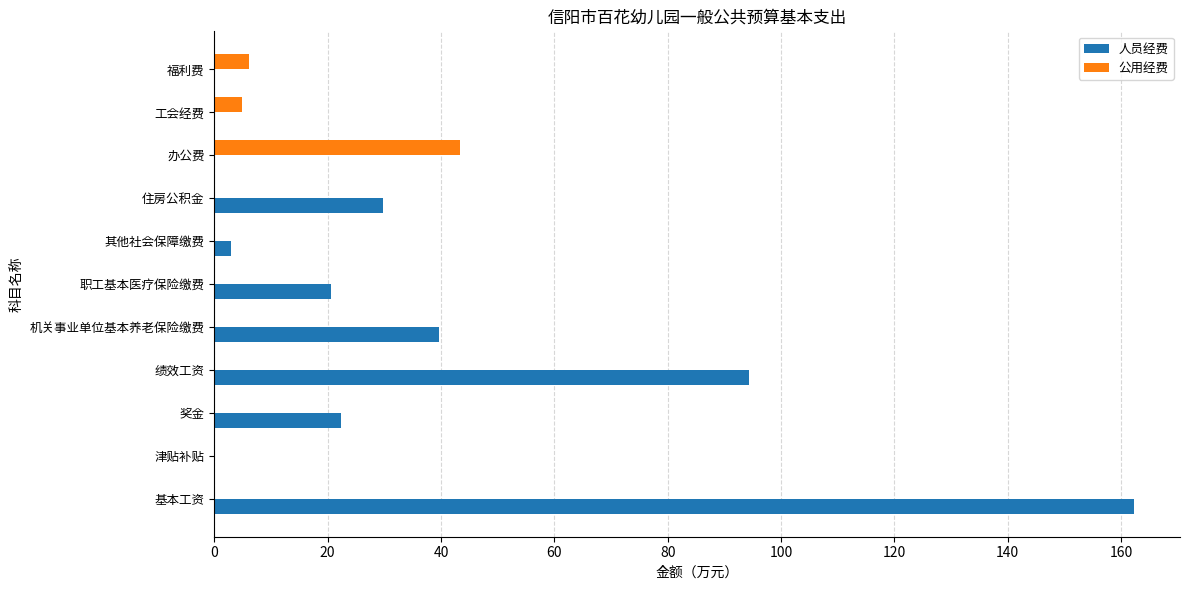

What are all the series names shown in the legend?

人员经费, 公用经费